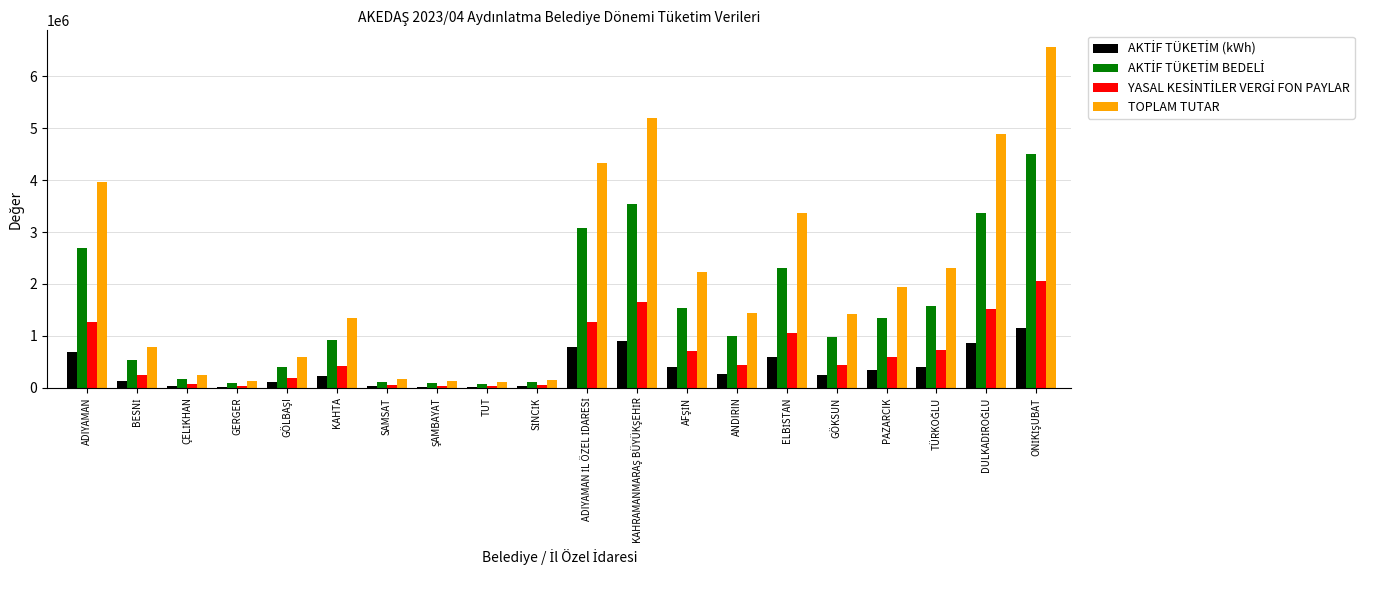

At how many categories does at least one series exceed 3206887?

6